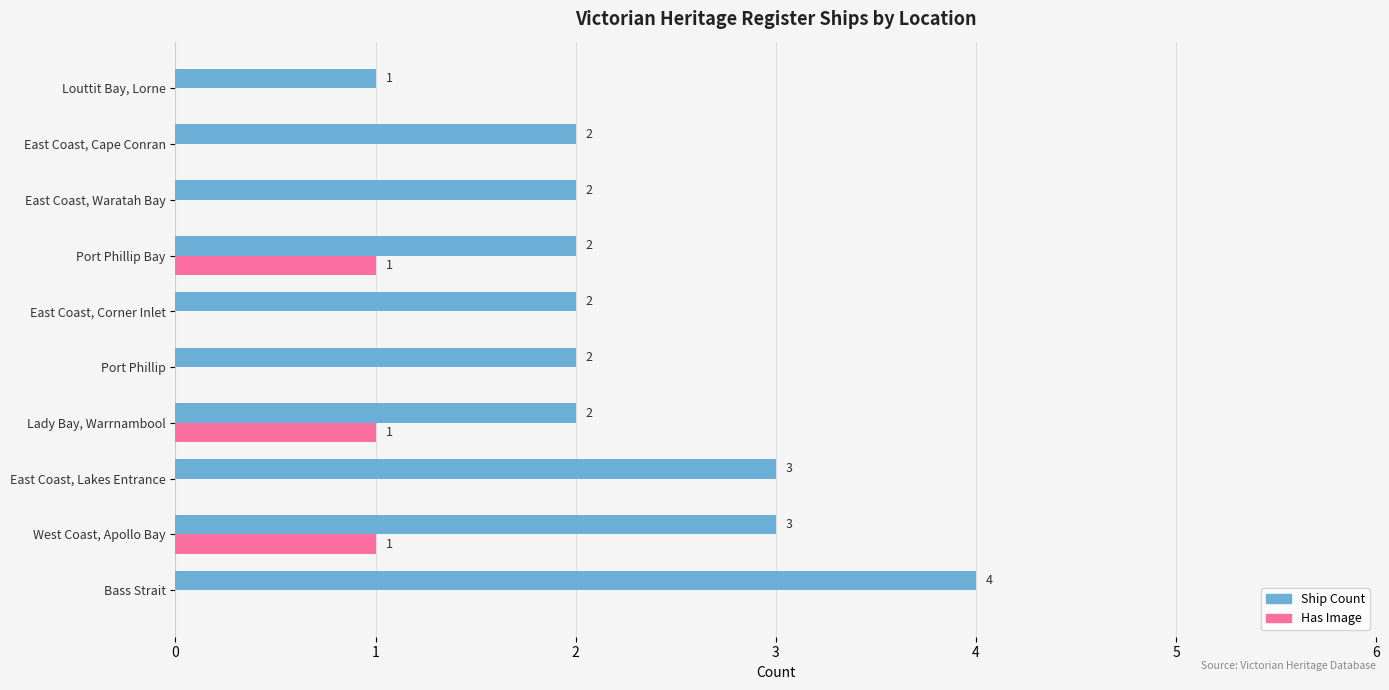

What is the average value of the Ship Count series?

2